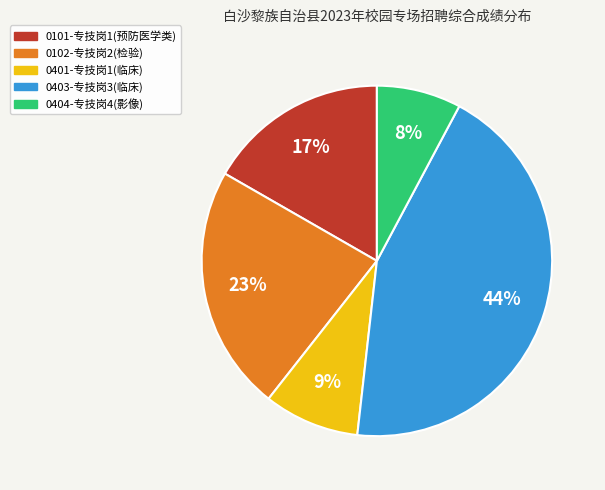

To the nearest percent, what is the average slice percentage?

20%